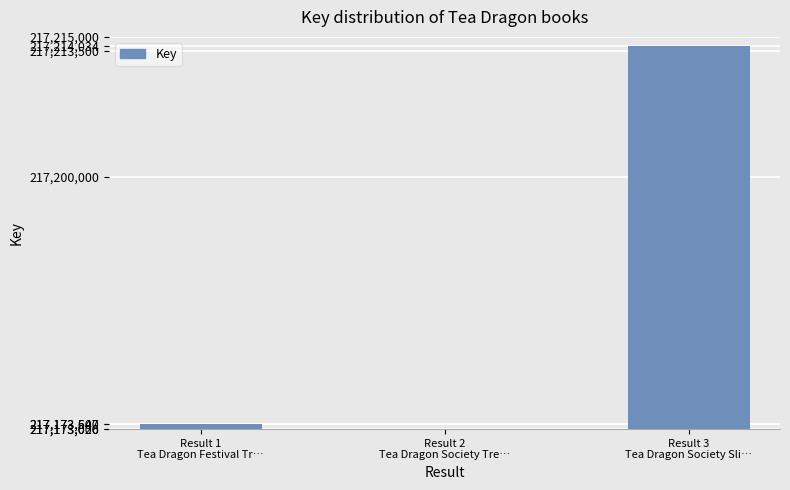

How many bars are there in total?

3